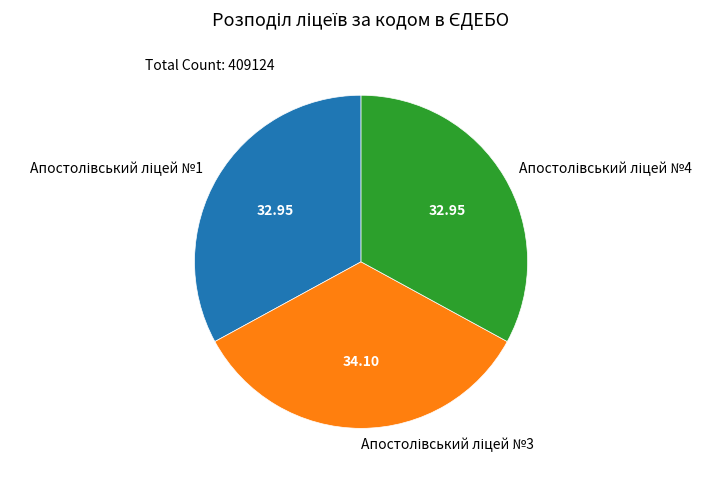

How many slices are in this pie chart?

3